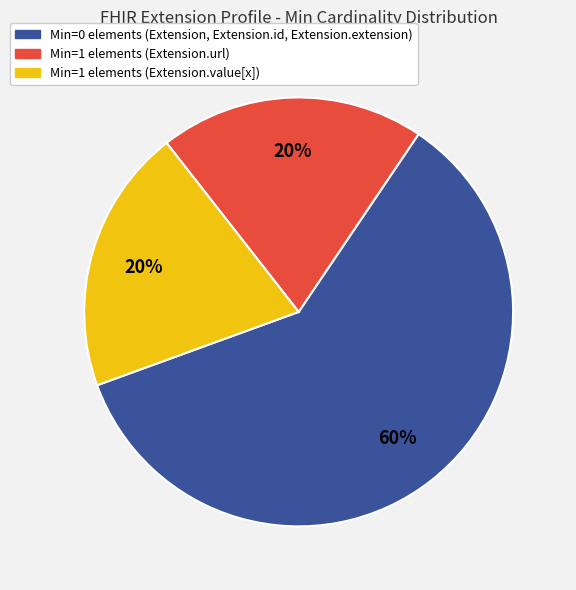

Which slice represents more than half of the pie?

Min=0 elements (Extension, Extension.id, Extension.extension)